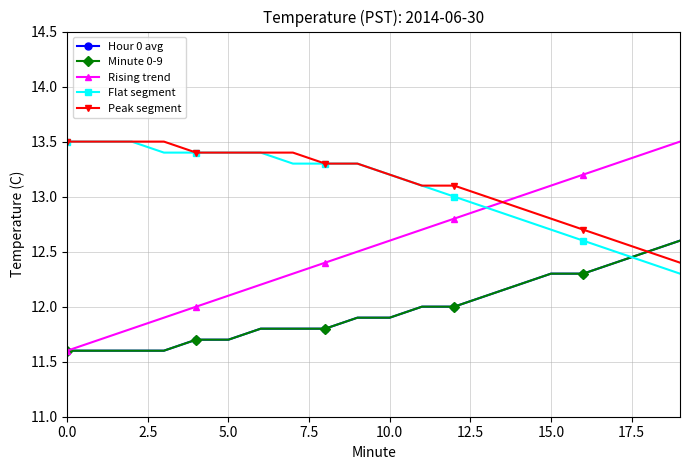

Does the chart have visible grid lines?

Yes